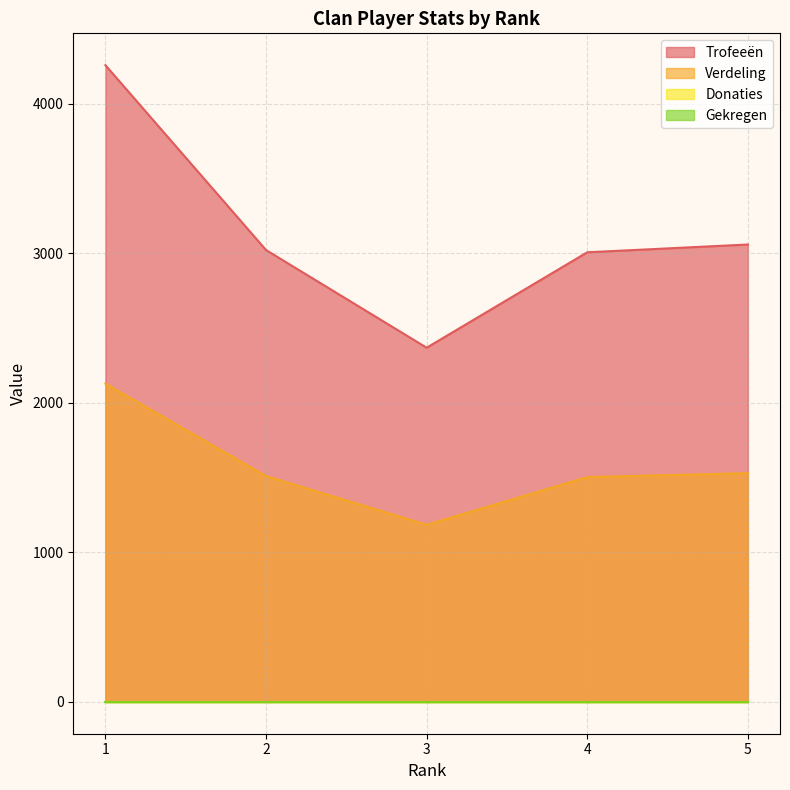

What is the maximum value shown in the chart?

4257